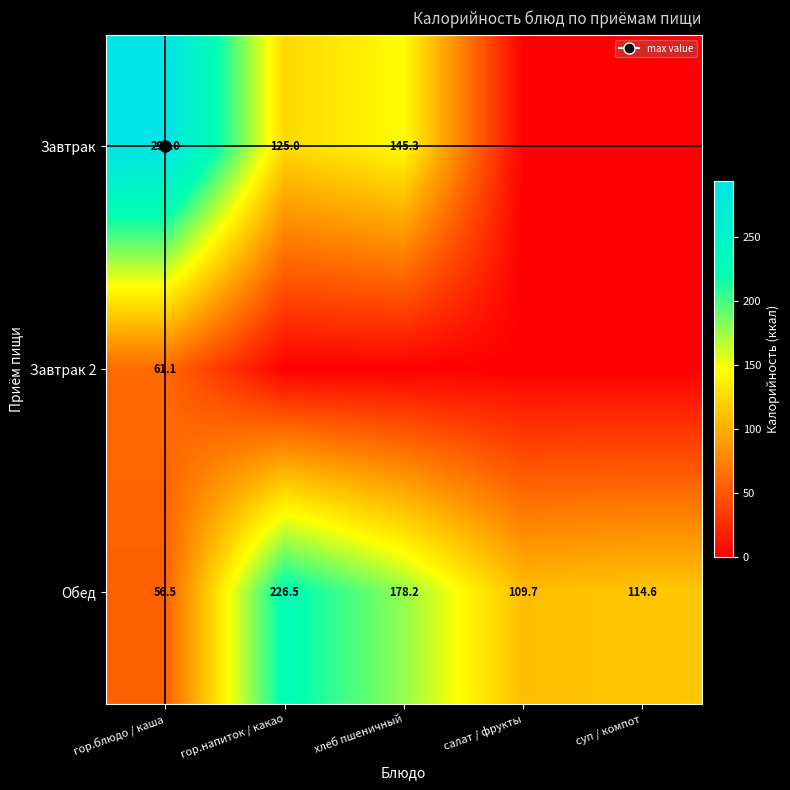

List the series in order of their peak value, highest first.

Завтрак, Обед, Завтрак 2